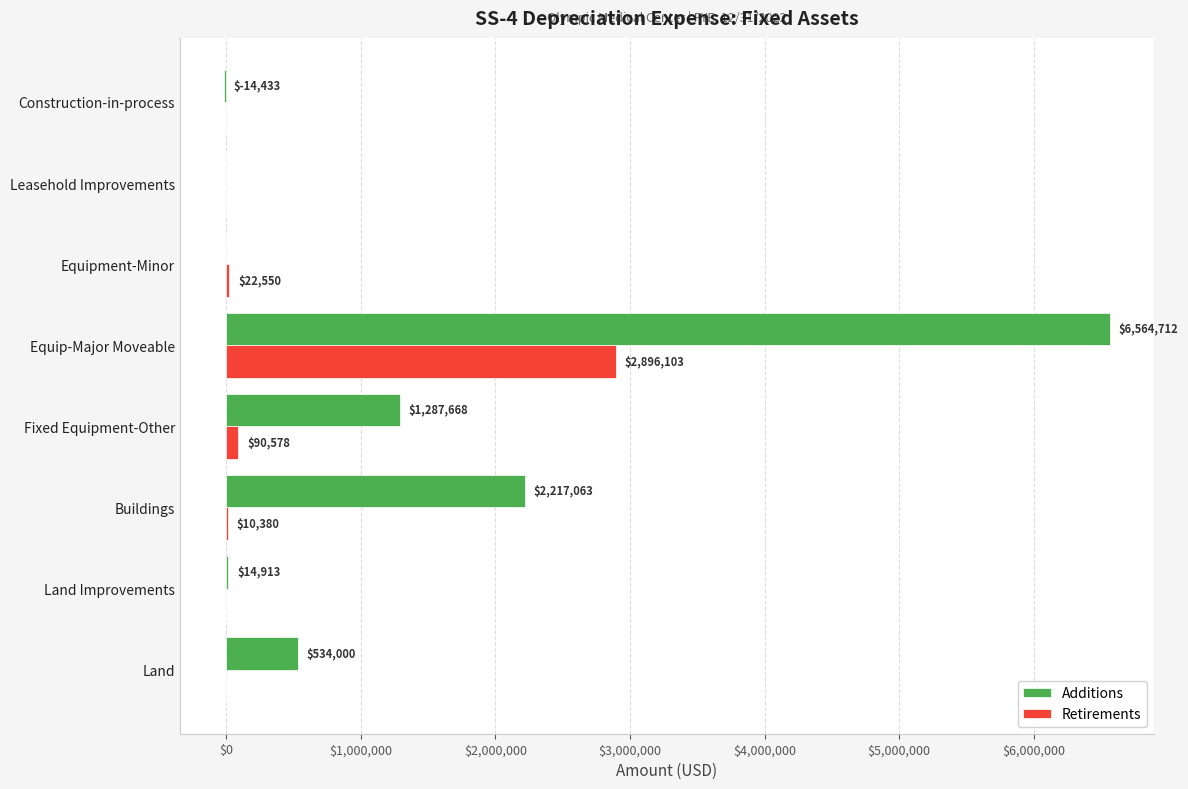

Between Buildings and Construction-in-process, which series saw the biggest shift?

Additions